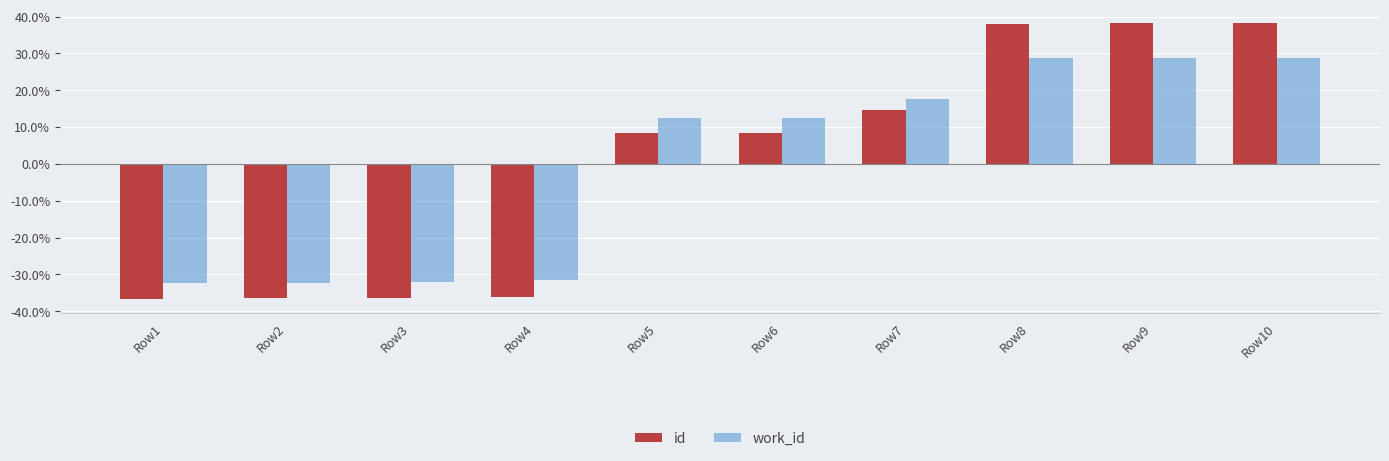

How many bars are there in each group?

2